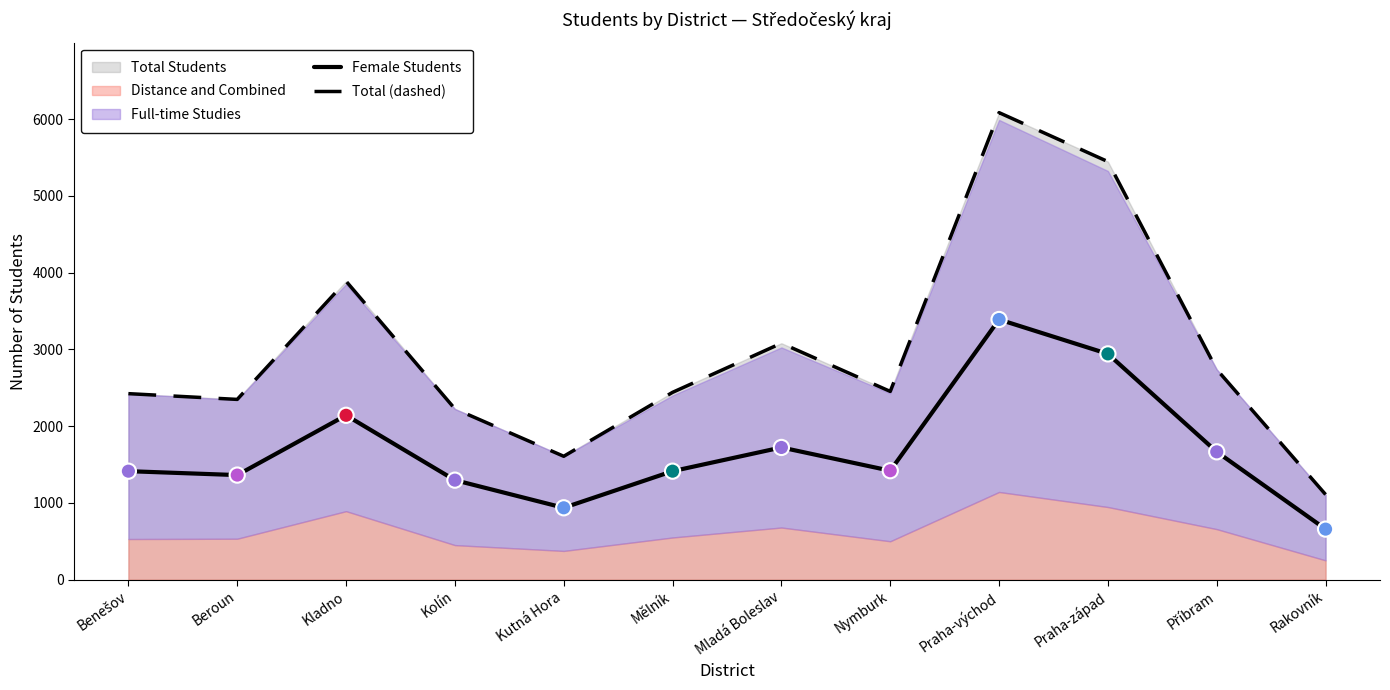

Which series has the largest total across all categories?

Total (dashed)